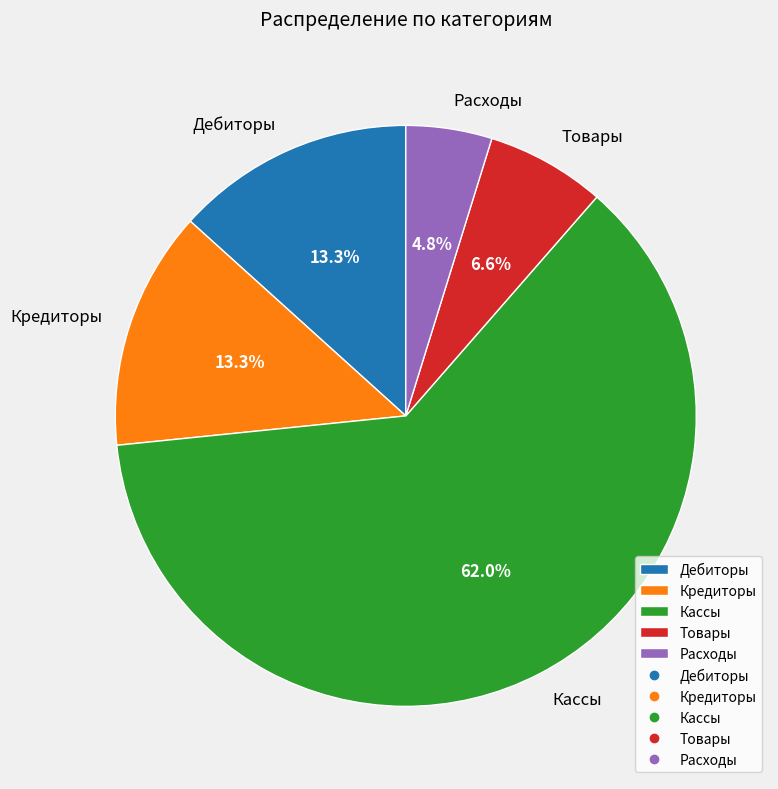

To the nearest percent, what percentage of the pie is Расходы?

5%